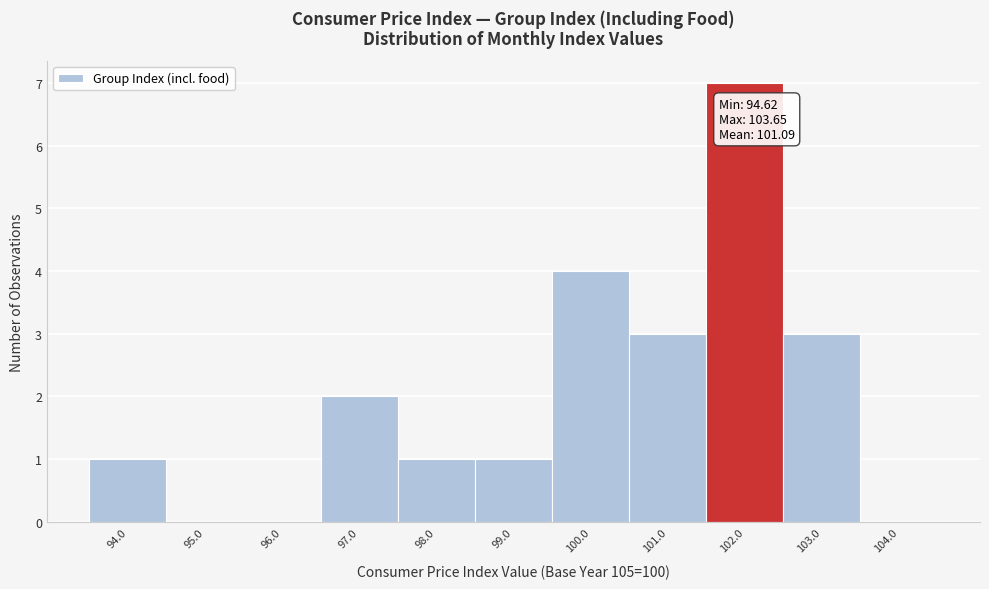

Reading left to right, what are all the values shown in this chart?

94.0=1	95.0=0	96.0=0	97.0=2	98.0=1	99.0=1	100.0=4	101.0=3	102.0=7	103.0=3	104.0=0